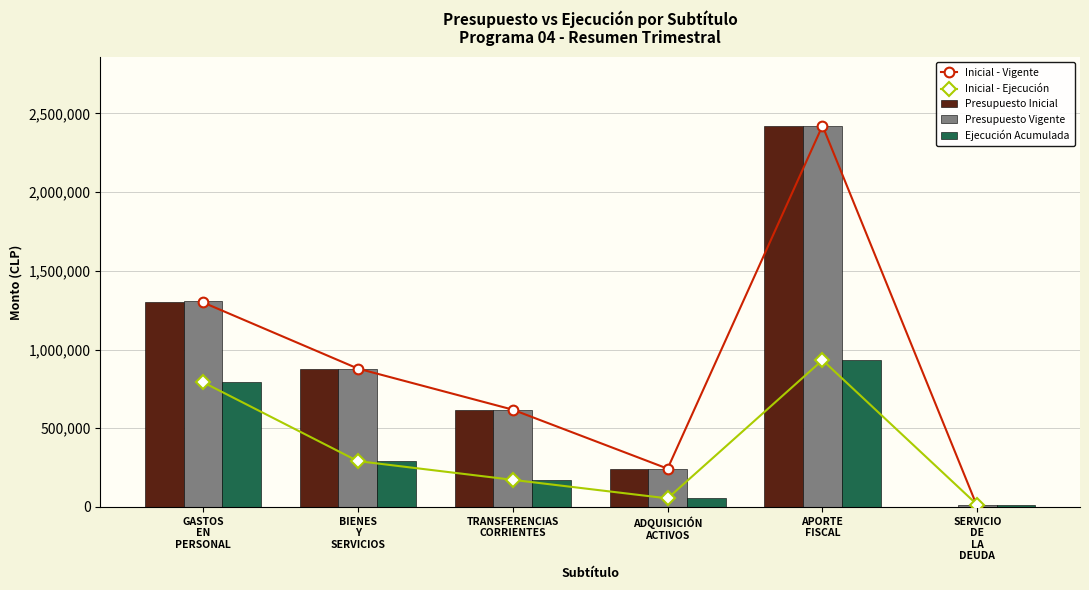

Is it true that Presupuesto Inicial equals 1194350 at SERVICIO
DE
LA
DEUDA?

False